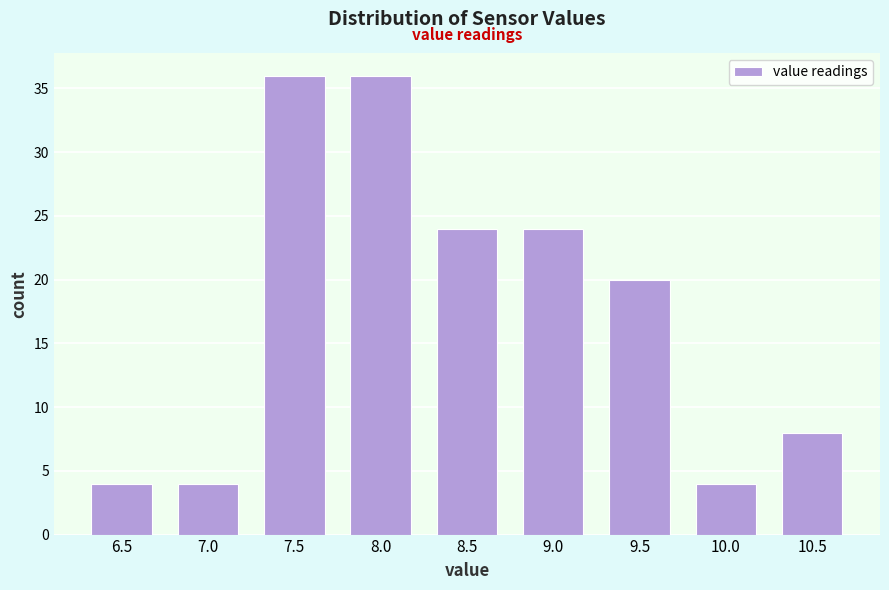

Reading left to right, extract all data points from this chart.

4	4	36	36	24	24	20	4	8